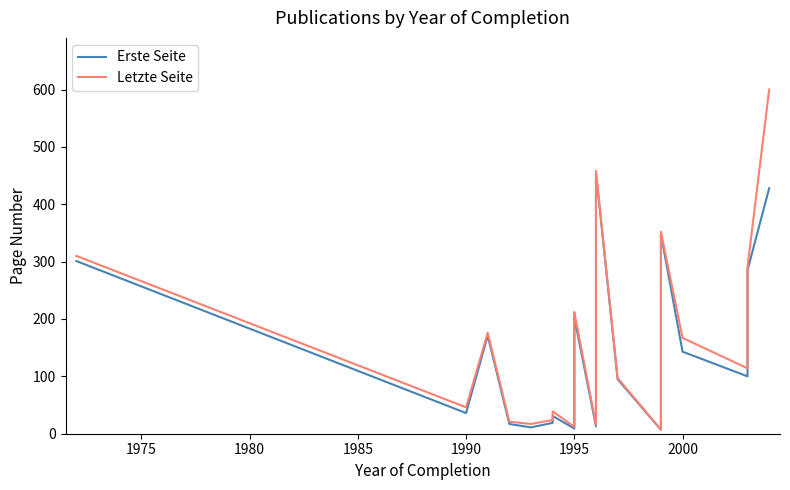

How many data points does each series have?

21